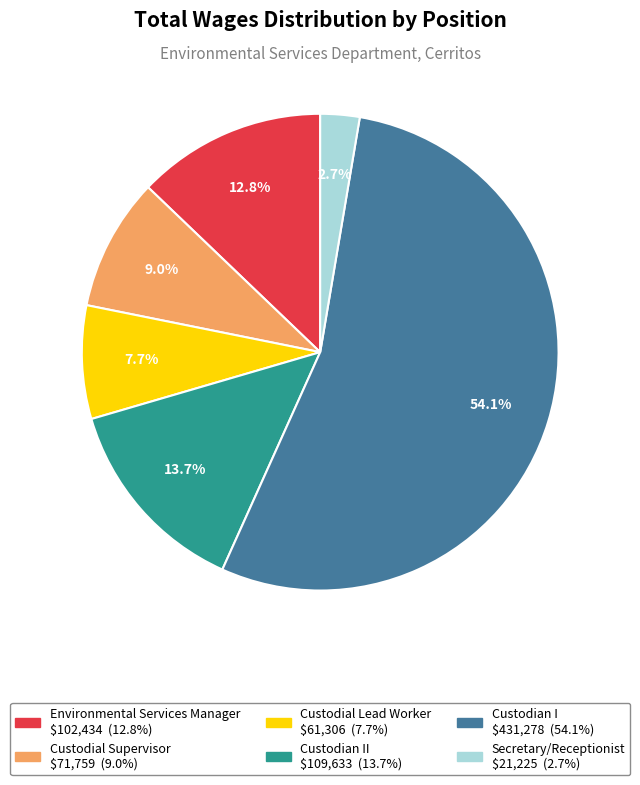

Is there any slice that represents more than half of the pie?

Yes